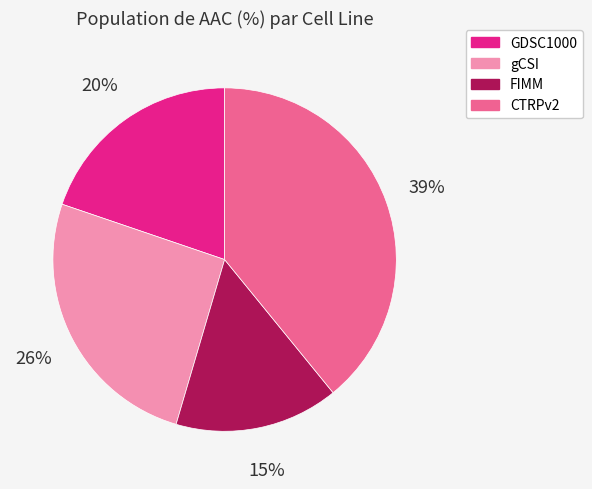

Which slice is the smallest?

FIMM